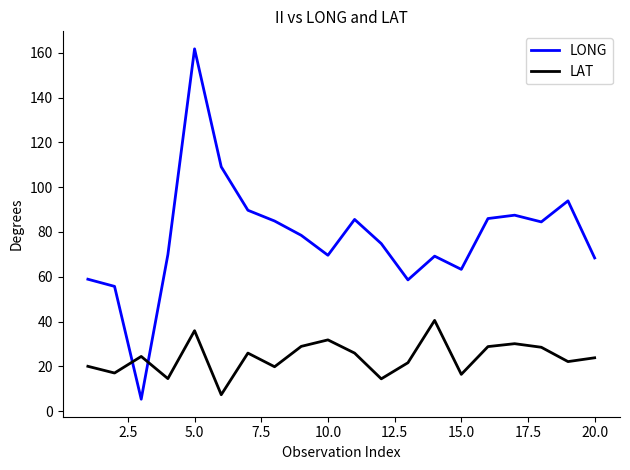

Which series has the widest spread of values?

LONG